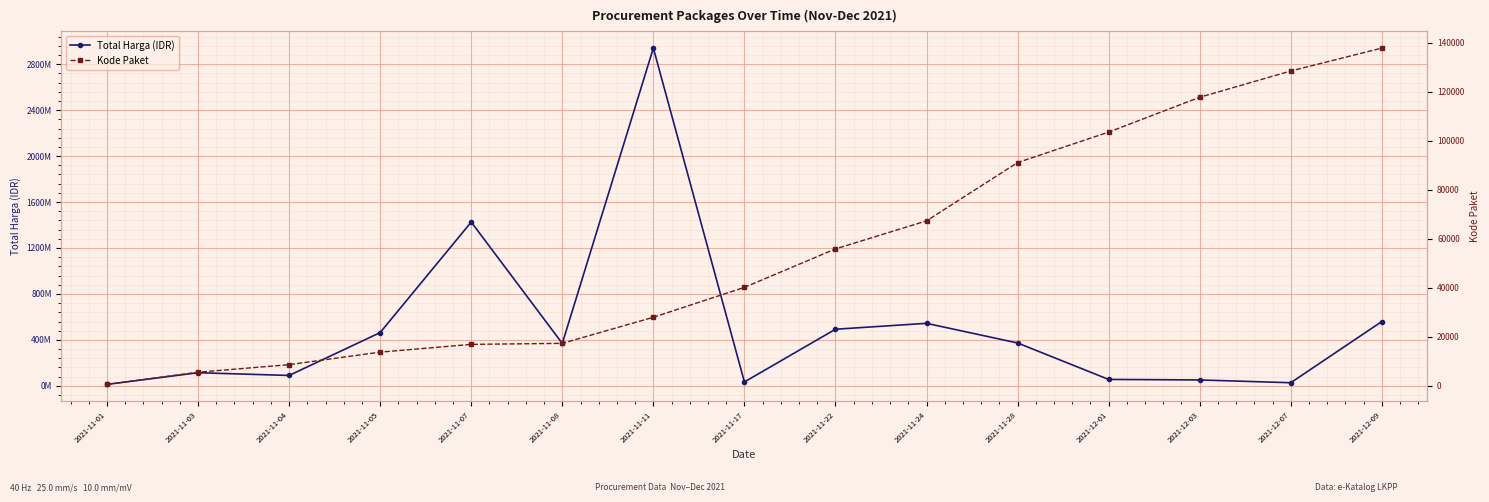

How many interior local peaks does the Total Harga (IDR) series have?

4